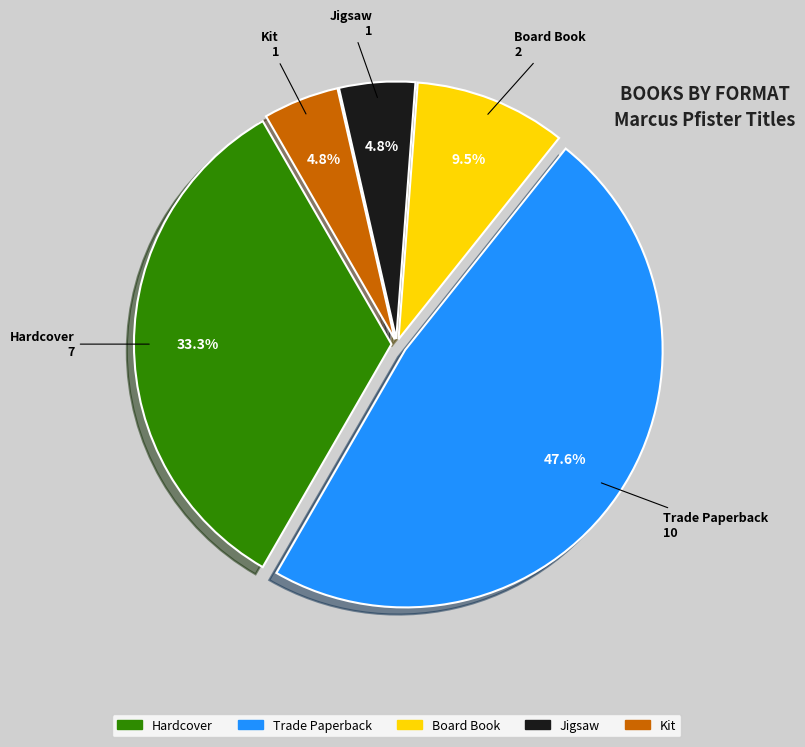

What is the total percentage of Trade Paperback and Kit?

52.4%